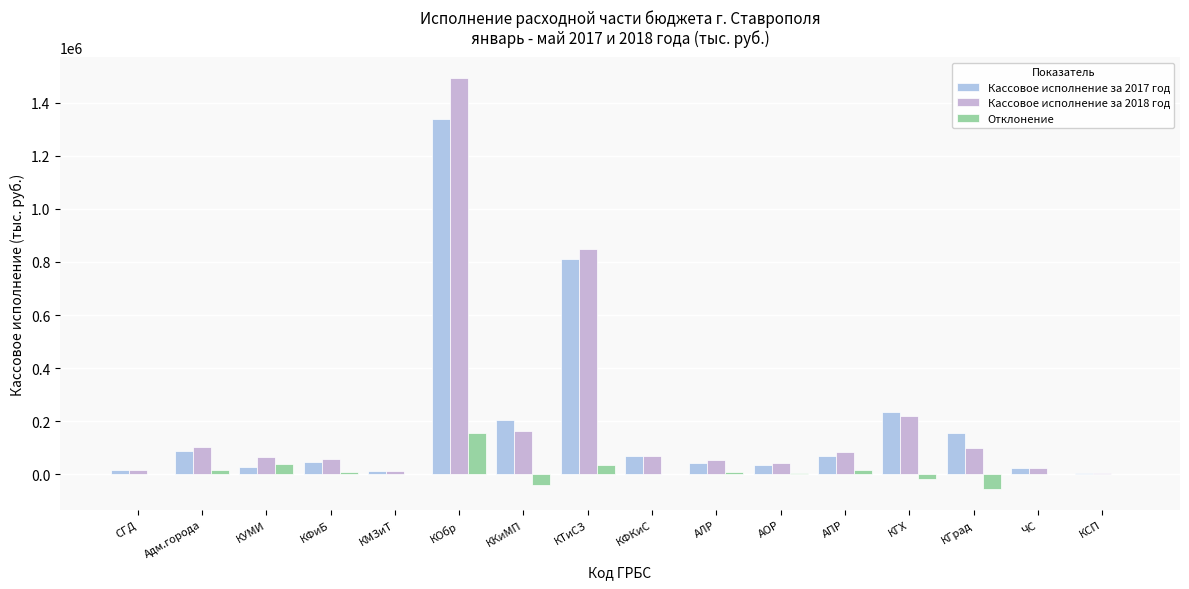

What are all the series names shown in the legend?

Кассовое исполнение за 2017 год, Кассовое исполнение за 2018 год, Отклонение